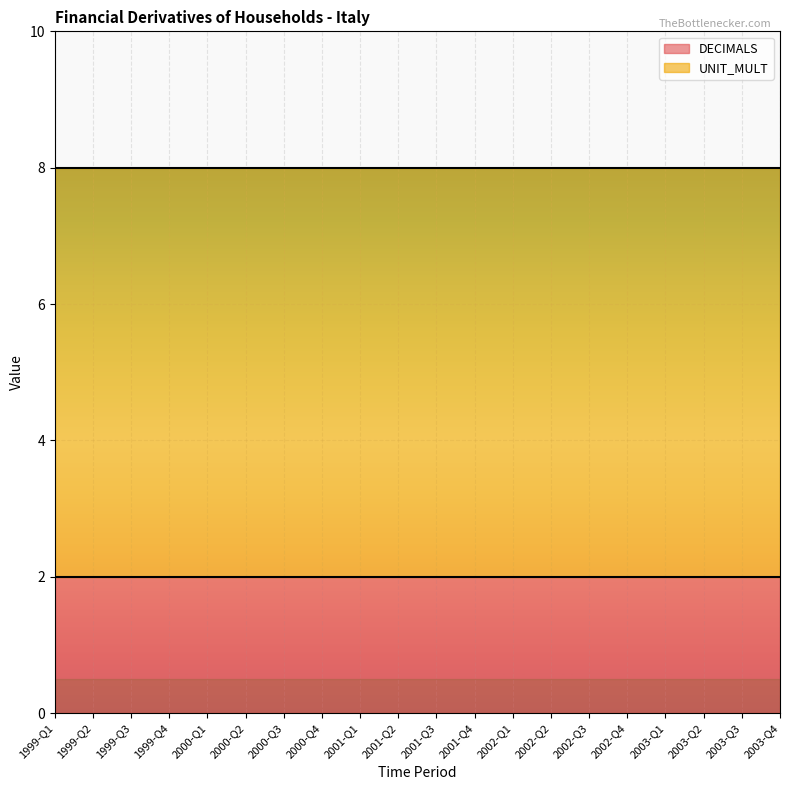

True or false: UNIT_MULT and DECIMALS intersect in this chart.

False